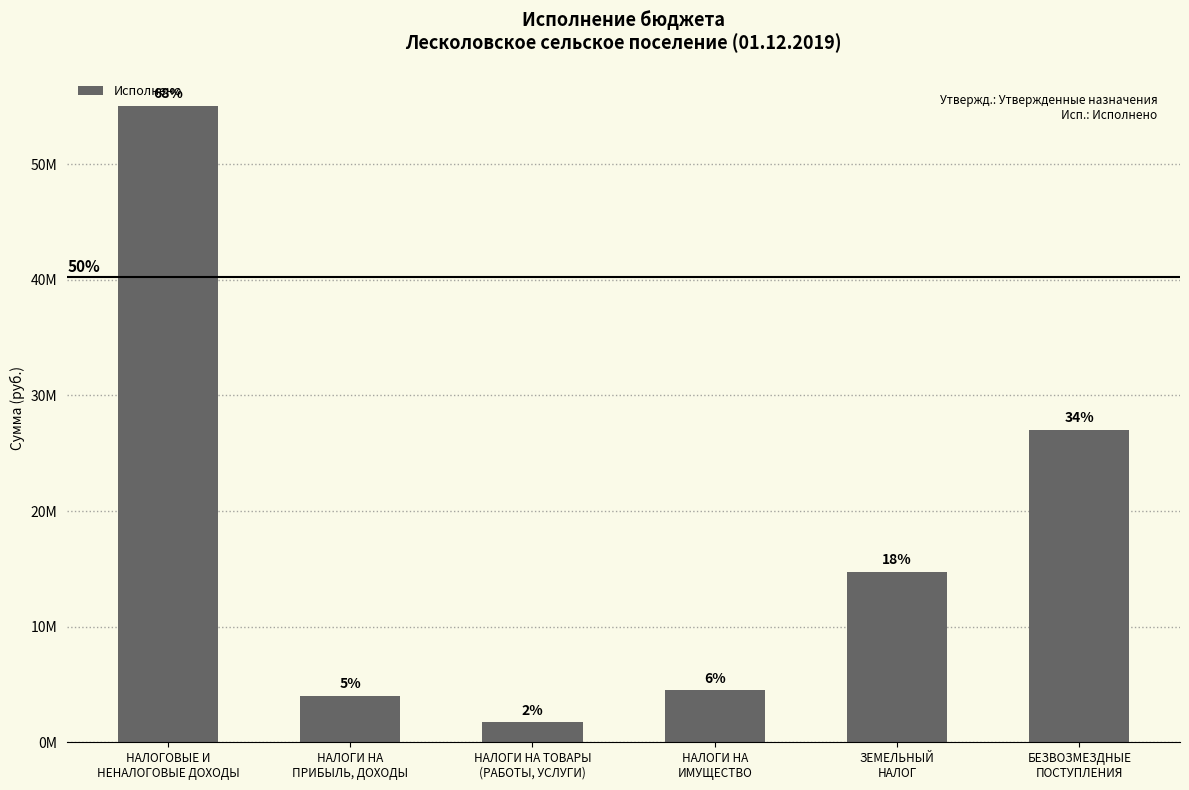

Read the value at БЕЗВОЗМЕЗДНЫЕ
ПОСТУПЛЕНИЯ.

27000000.0